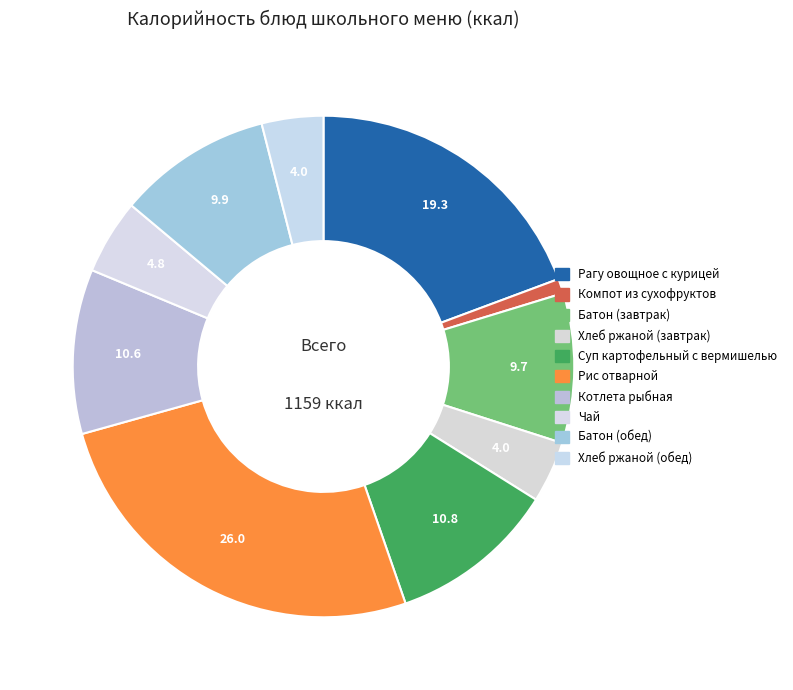

Count the number of slices in the pie.

10